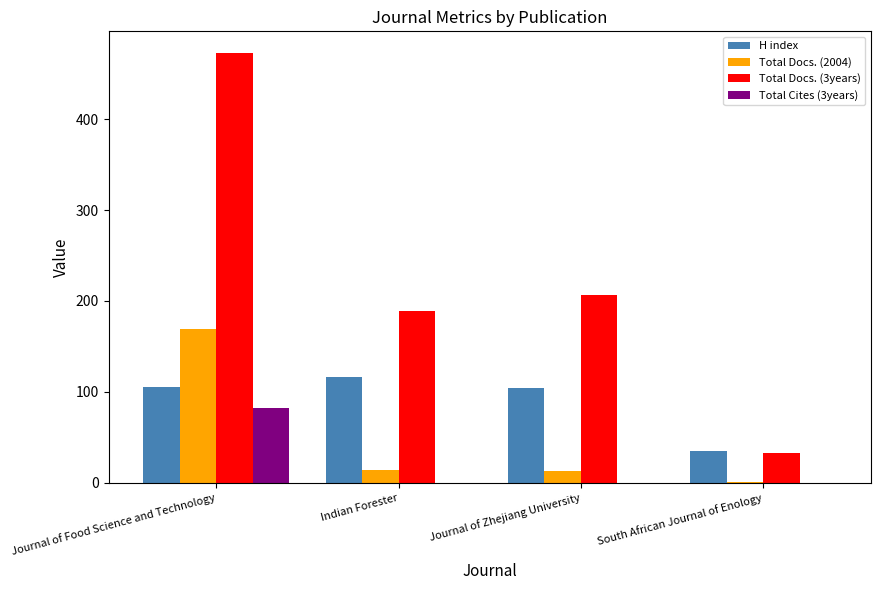

Is it true that H index equals 104 at Journal of Zhejiang University?

True